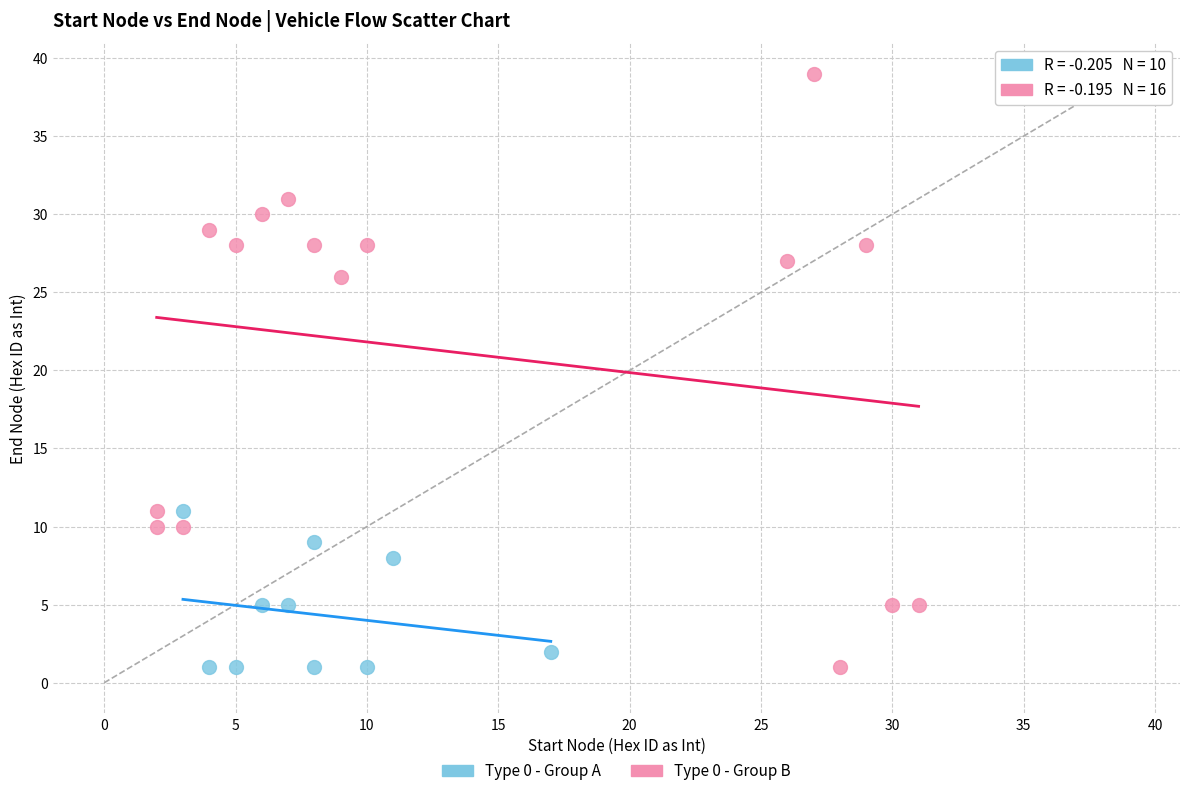

Which series has the largest Y range (max minus min)?

Type 0 - Group B